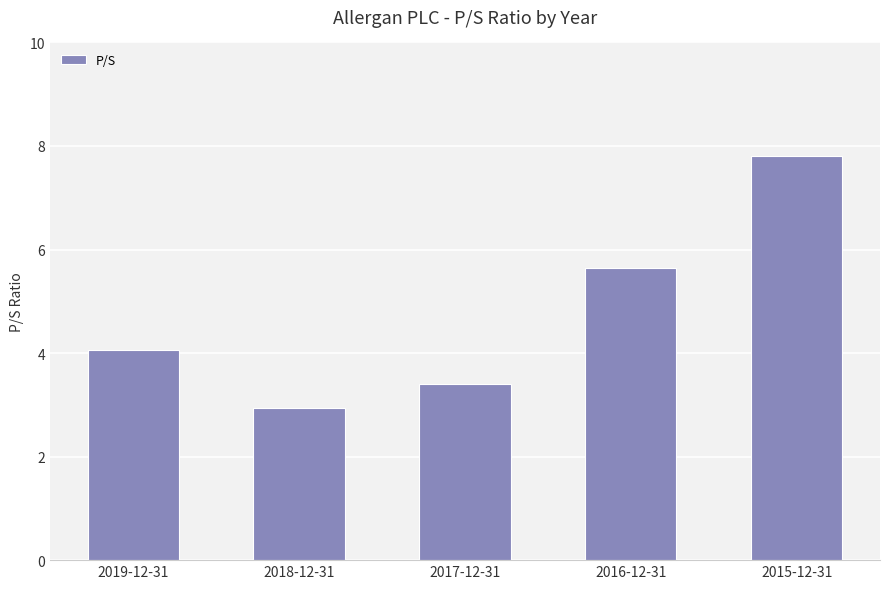

What is the ratio of the value at 2018-12-31 to the value at 2016-12-31?

0.5